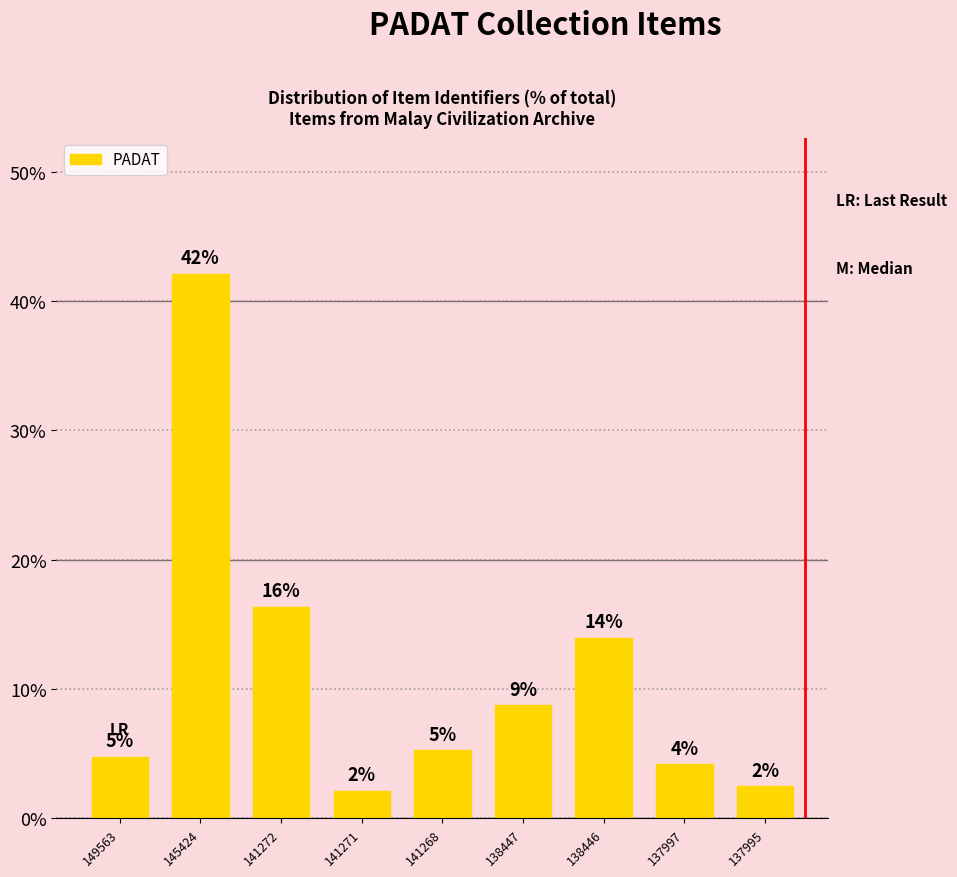

The chart shows a value of 1.1 at 141271. True or false?

False